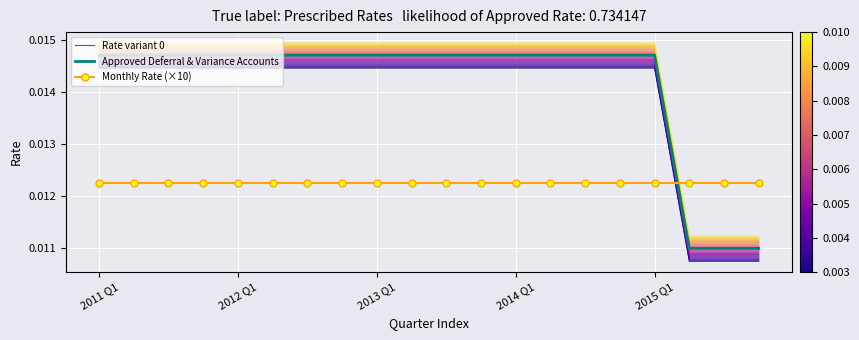

True or false: Rate variant 0 and Monthly Rate (×10) cross at least once.

True